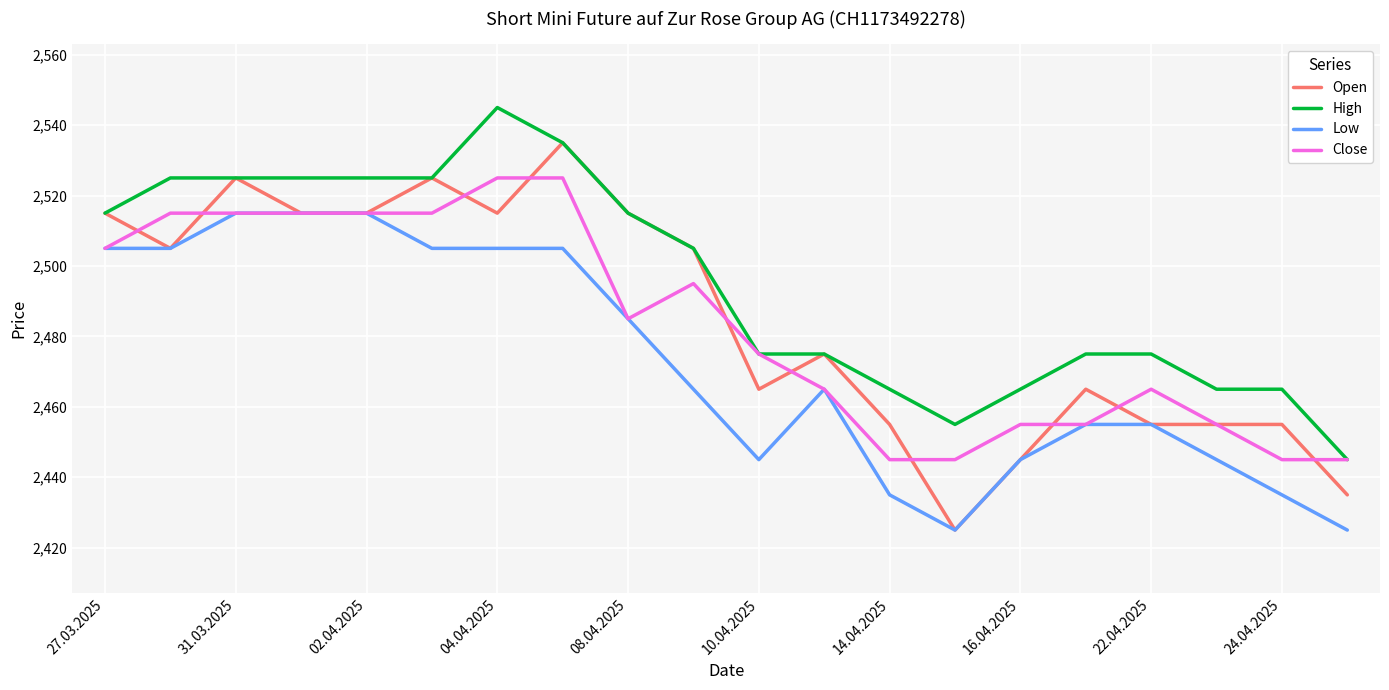

What is the minimum value for Open?

2425